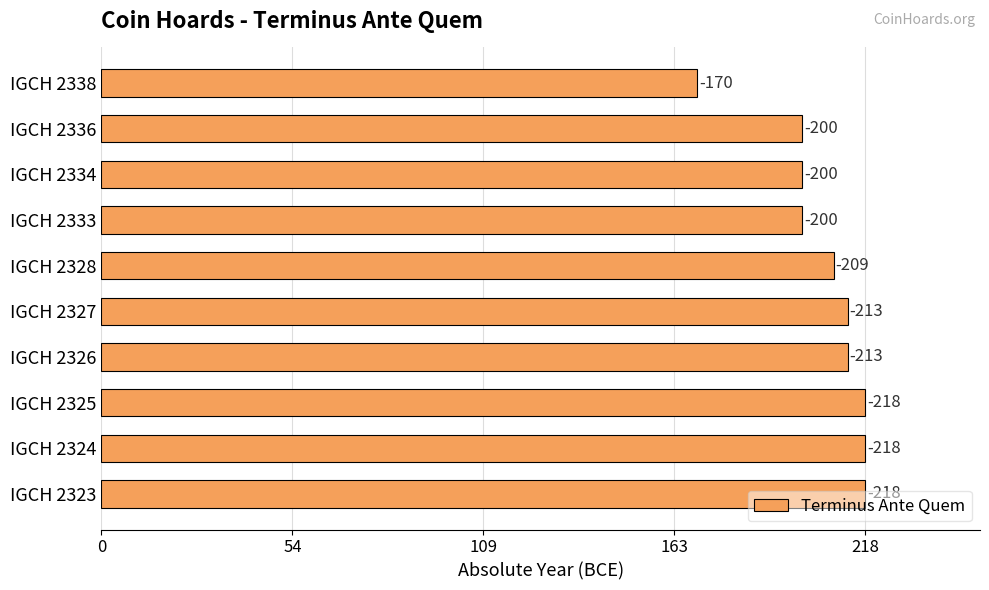

Are the bars horizontal?

Yes